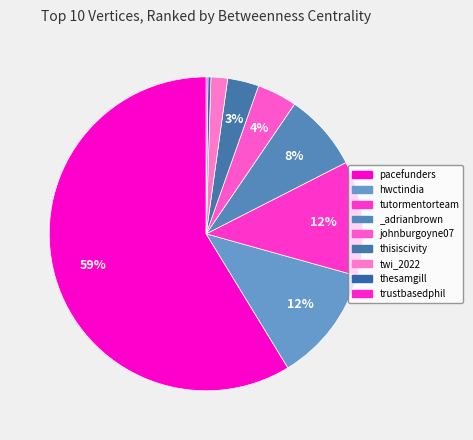

Which category accounts for the majority?

pacefunders